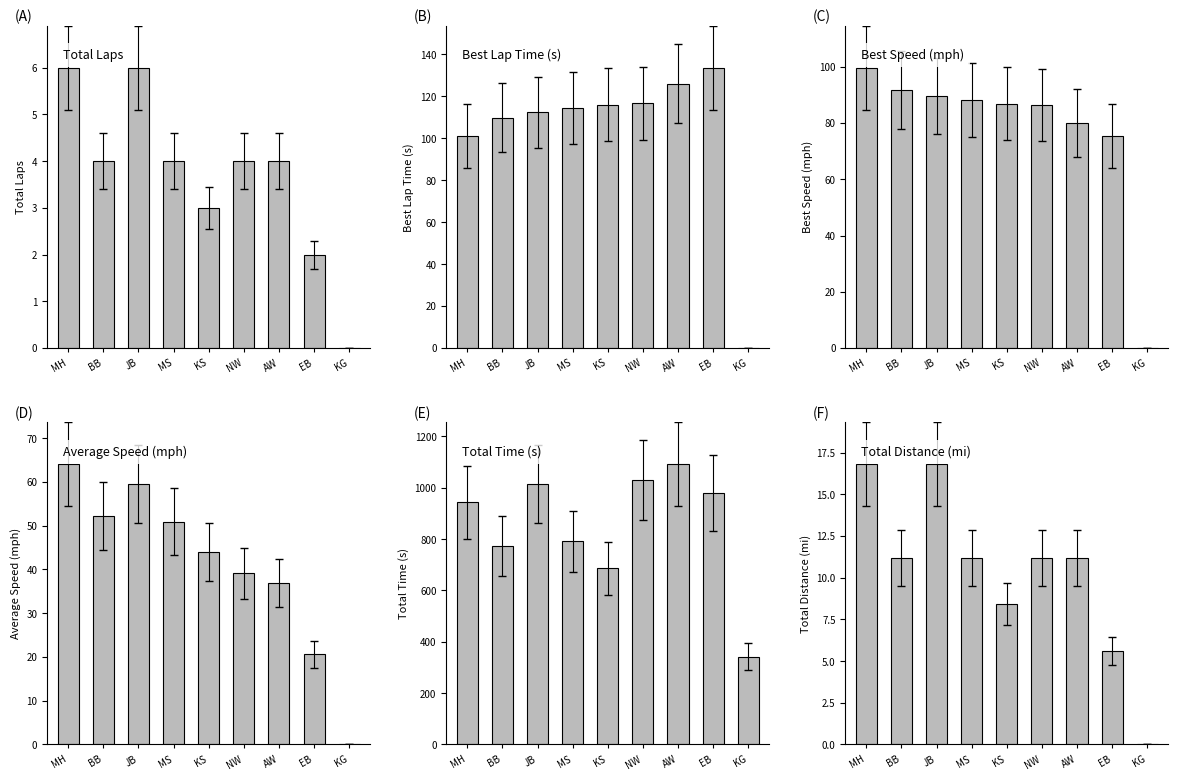

Rank the categories by Total Distance value from lowest to highest.

KG, EB, KS, BB, MS, NW, AW, MH, JB